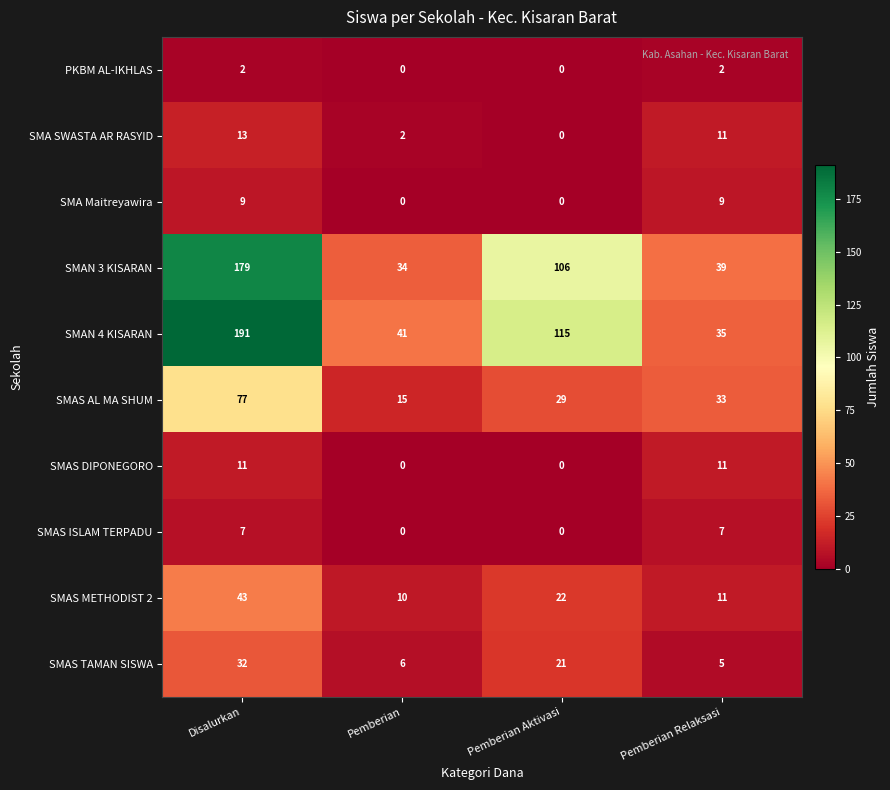

List the series in order of their peak value, lowest first.

PKBM AL-IKHLAS, SMAS ISLAM TERPADU, SMA Maitreyawira, SMAS DIPONEGORO, SMA SWASTA AR RASYID, SMAS TAMAN SISWA, SMAS METHODIST 2, SMAS AL MA SHUM, SMAN 3 KISARAN, SMAN 4 KISARAN